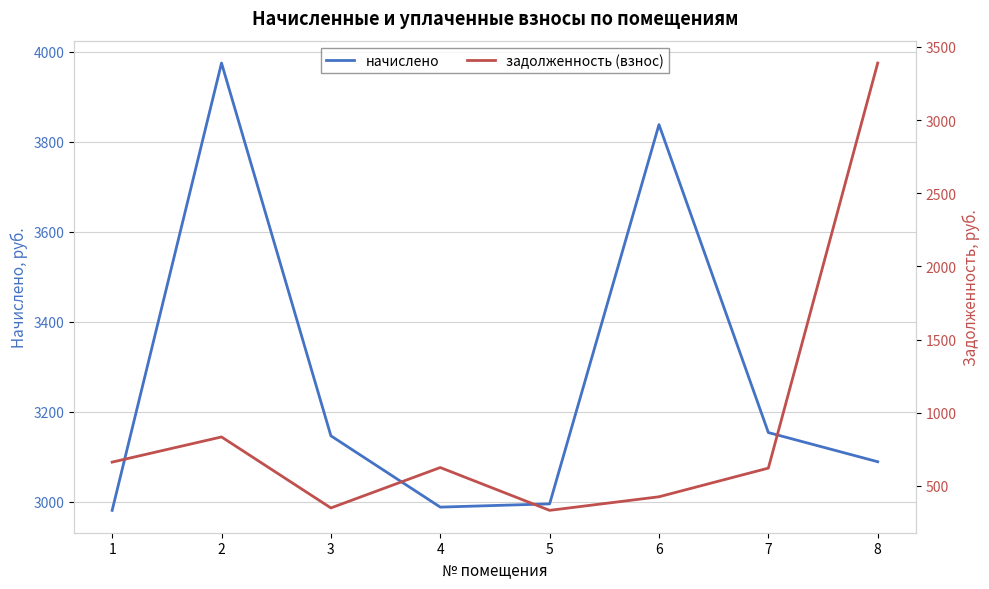

At how many categories does at least one series exceed 873?

8